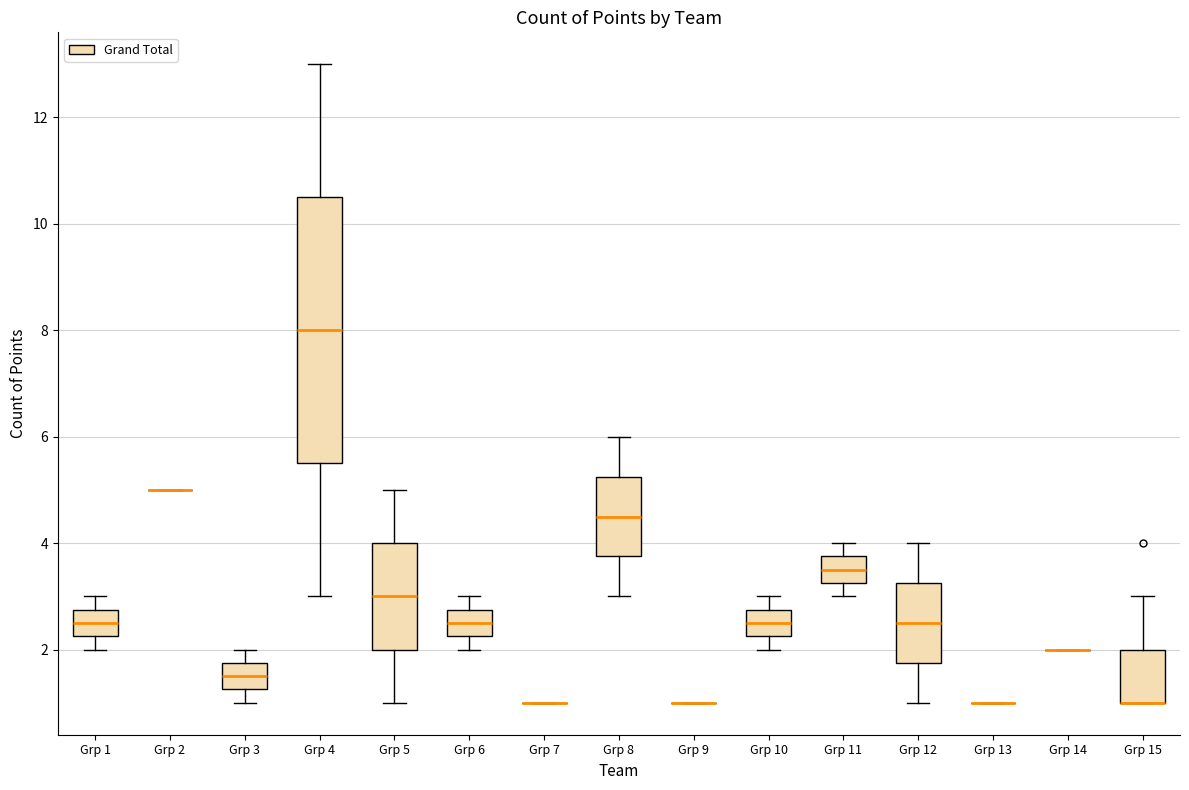

Comparing the boxes themselves (not the whiskers), which one is the tallest?

Grp 4